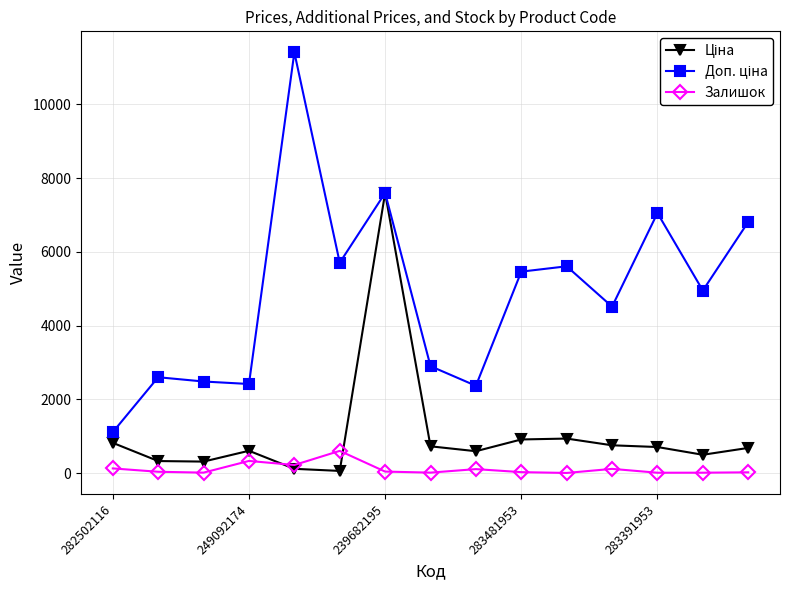

At which category is the sum across all series the highest?

239682195